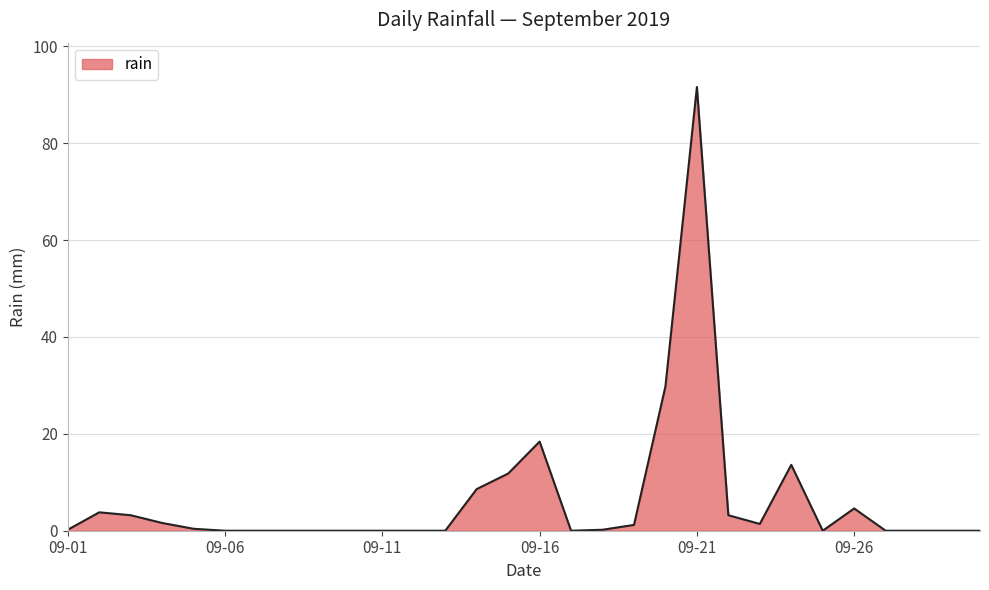

What is the difference between the maximum and minimum values?

91.6